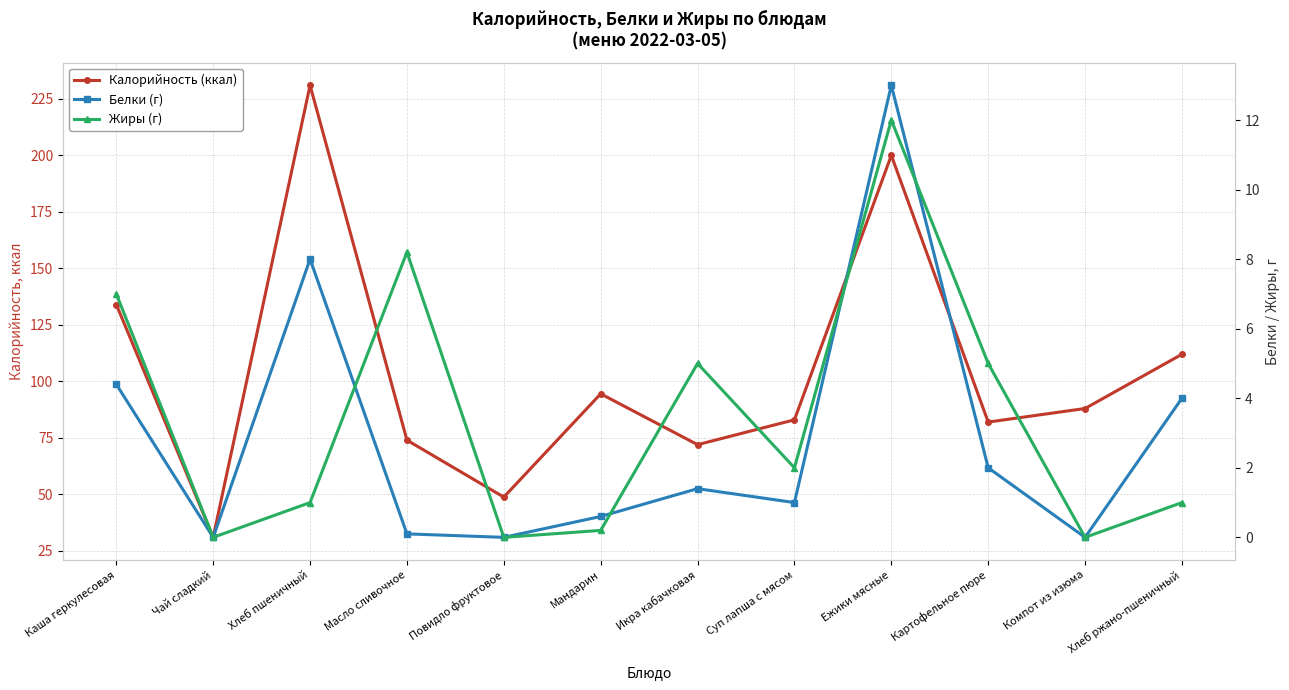

At which category does Жиры (г) reach its first local peak?

Масло сливочное